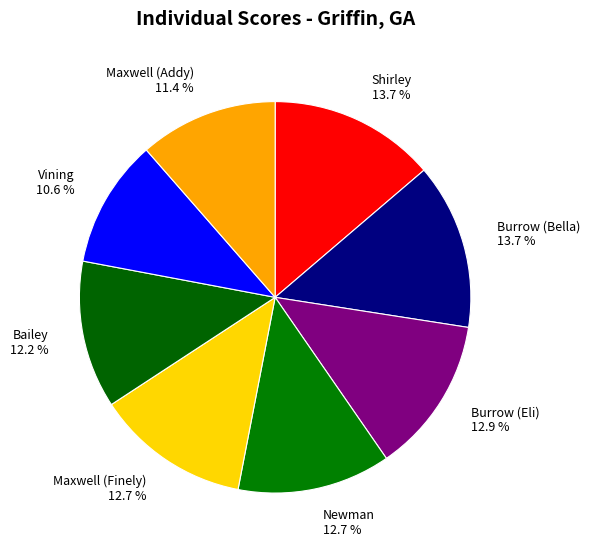

Which category has the smallest portion of the pie?

Vining